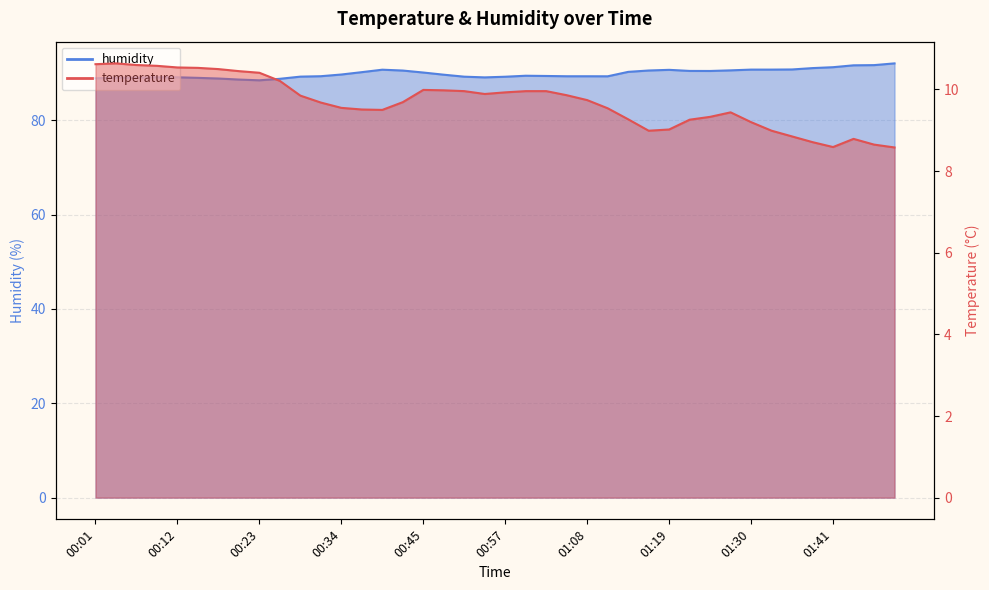

What is the value of the humidity point at the 6th from the left?

89.0